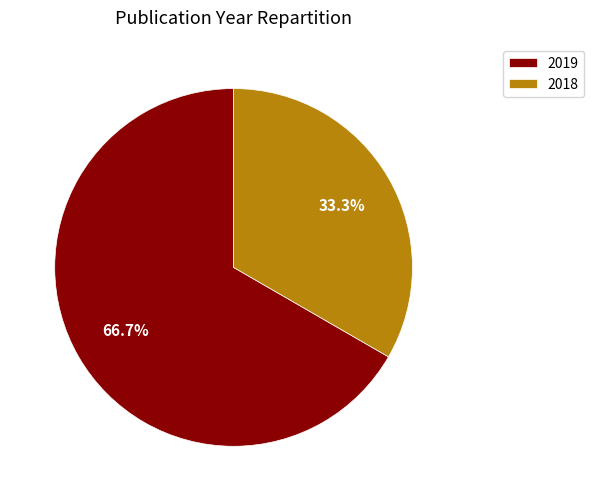

What percentage do 2019 and 2018 together represent?

100.0%